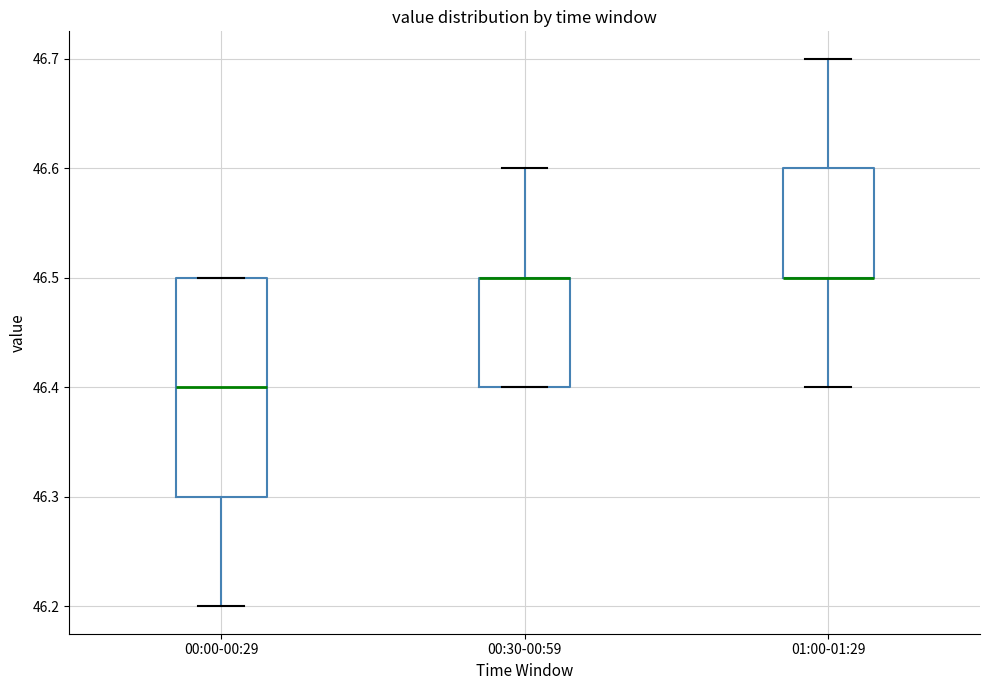

Comparing the boxes themselves (not the whiskers), which one is the tallest?

00:00-00:29